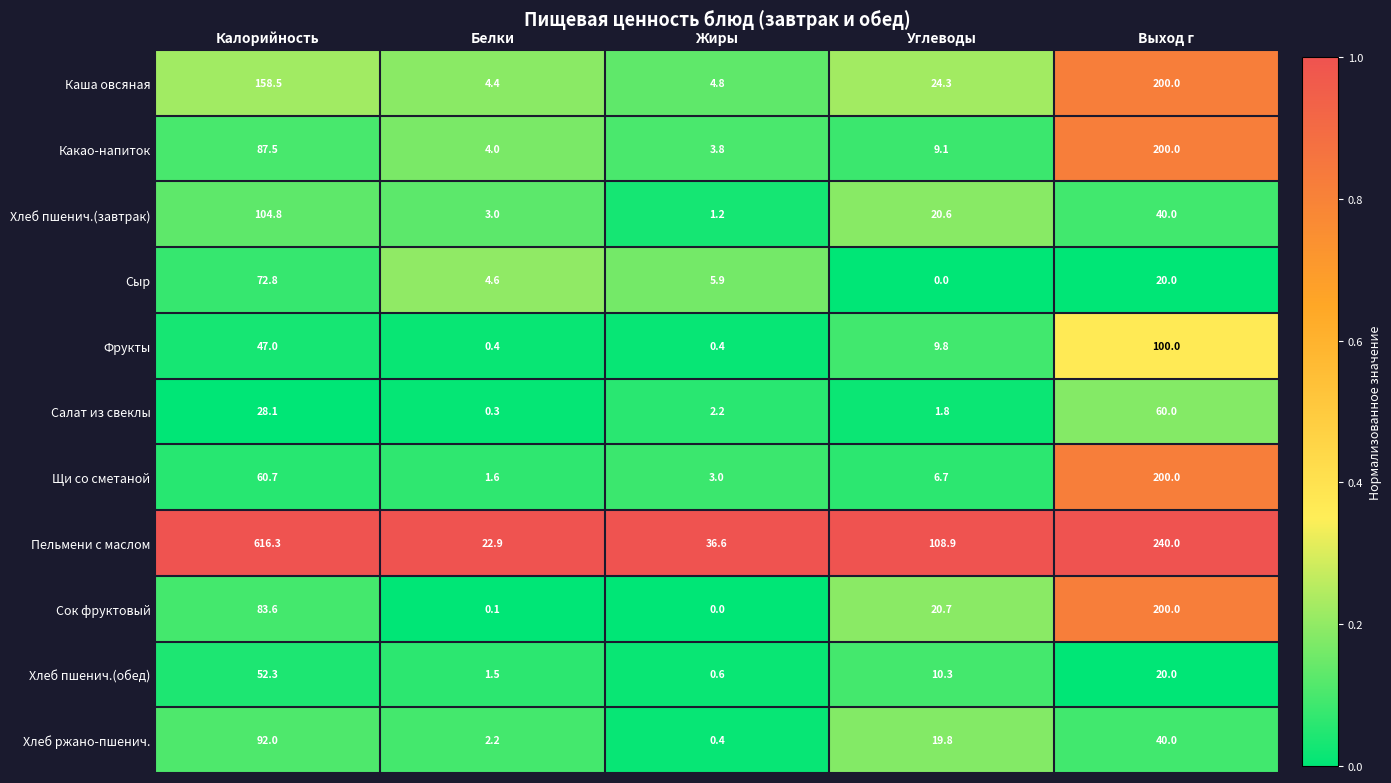

Rank the series at Белки from lowest to highest value.

Сок фруктовый, Салат из свеклы, Фрукты, Хлеб пшенич.(обед), Щи со сметаной, Хлеб ржано-пшенич., Хлеб пшенич.(завтрак), Какао-напиток, Каша овсяная, Сыр, Пельмени с маслом